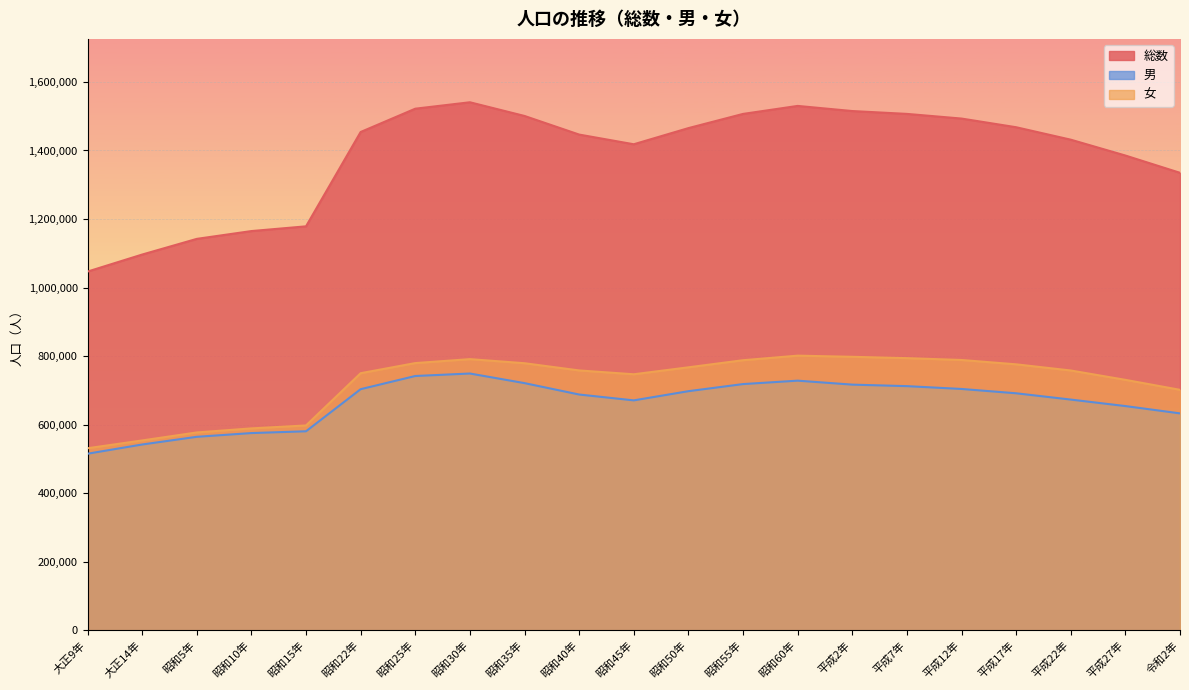

Reading left to right, list all the values displayed in this chart.

総数: 1046720	1096366	1142122	1164898	1178705	1453887	1521878	1540628	1500687	1446384	1418124	1465215	1506637	1529983	1515025	1506700	1493092	1467815	1431493	1385262	1334841
男: 515389	542271	564699	575627	580839	703624	742092	749342	721311	688063	670980	697794	718517	728506	716940	712518	704289	691677	673326	654380	633062
女: 531331	554095	577423	589271	597866	750263	779786	791286	779376	758321	747144	767421	788120	801477	798085	794182	788803	776138	758167	730882	701779